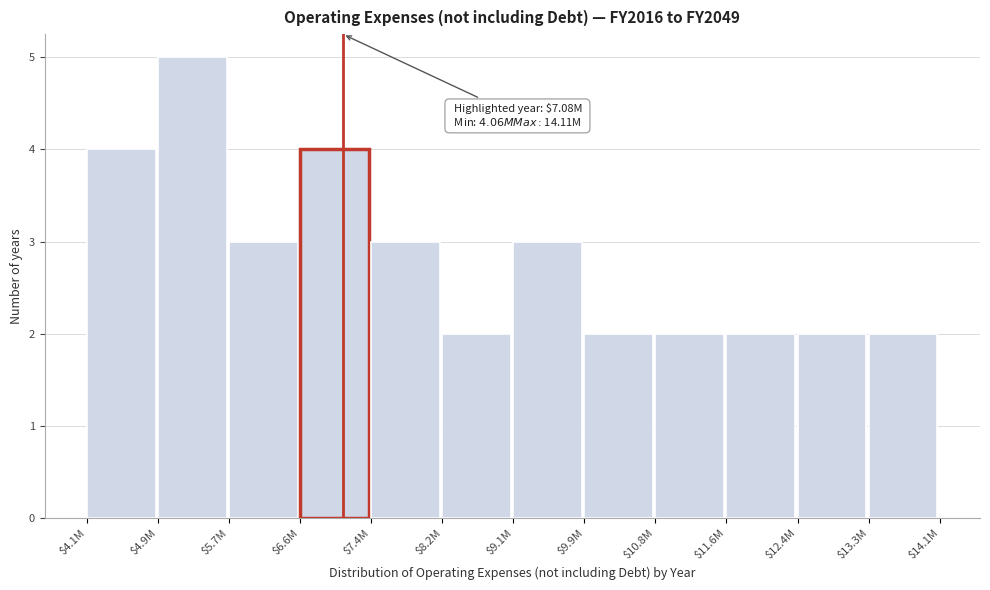

Reading right to left, list all the values displayed in this chart.

2	2	2	2	2	3	2	3	4	3	5	4